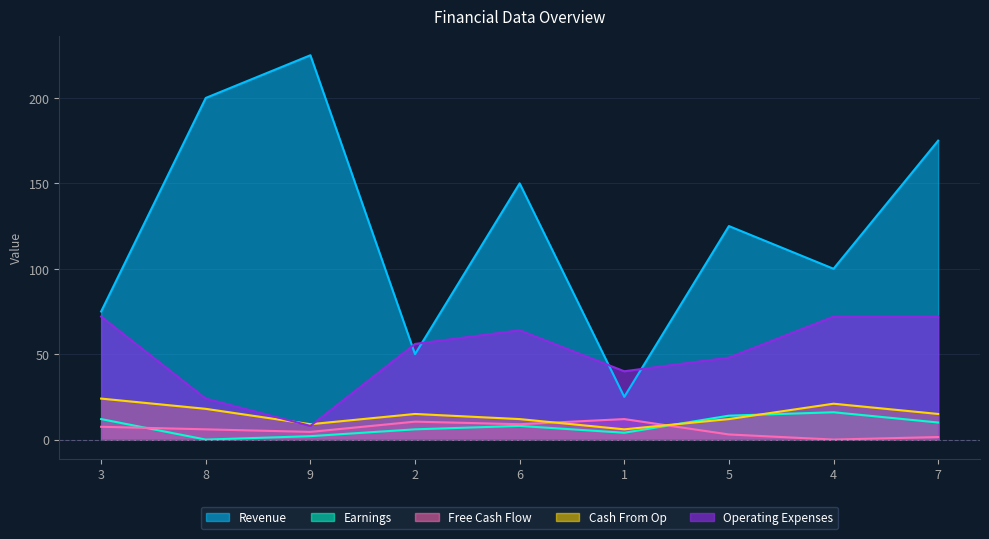

Count the number of data series in this chart.

5